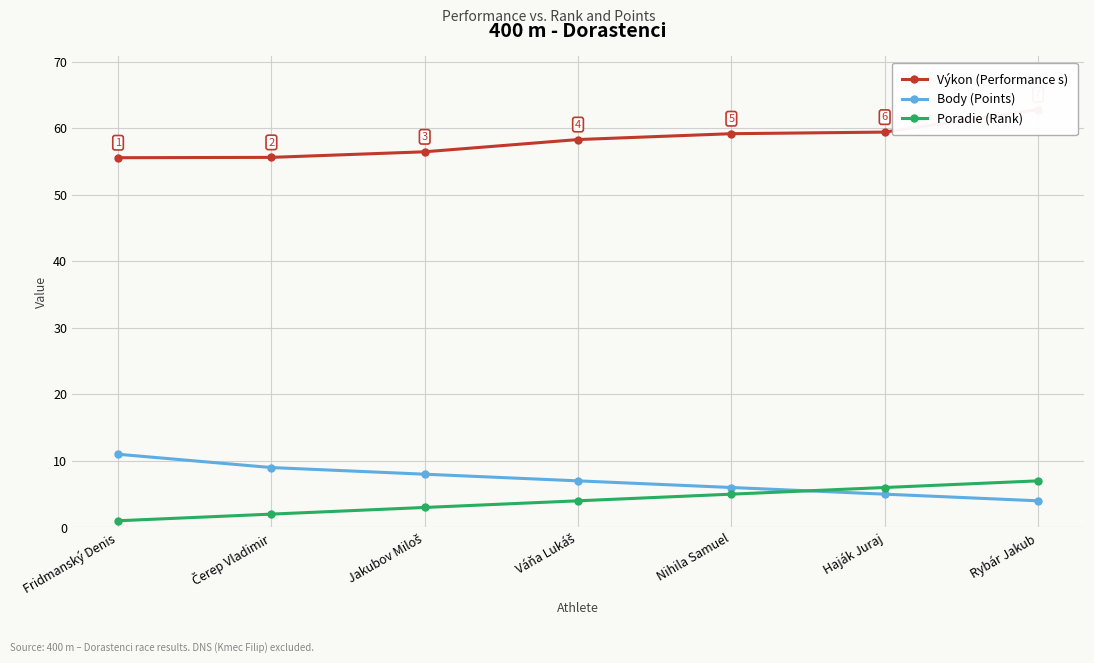

Which category has the lowest value across all series?

Fridmanský Denis